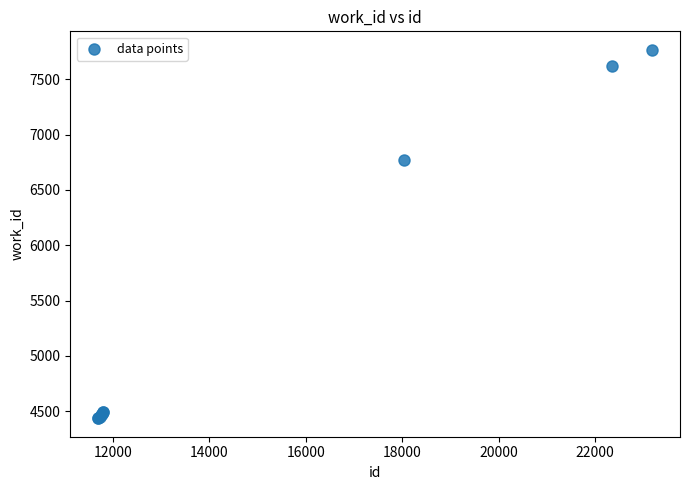

What Y value in the scatter plot is closest to 6102?

6774